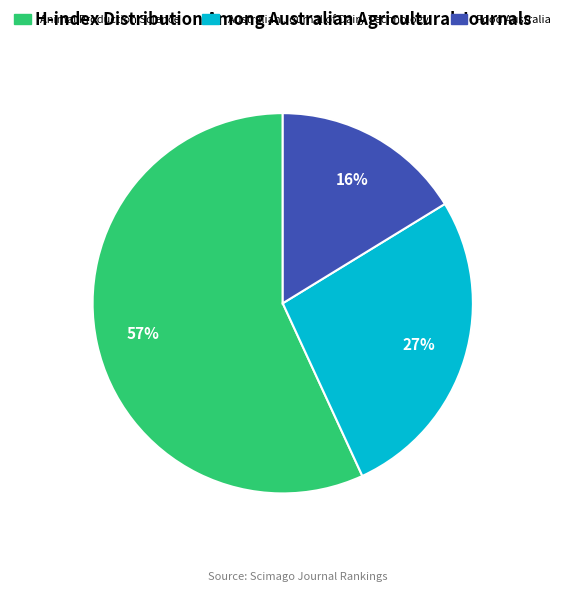

Combined, do Australian Journal of Dairy Technology and Food Australia account for over 50%?

No